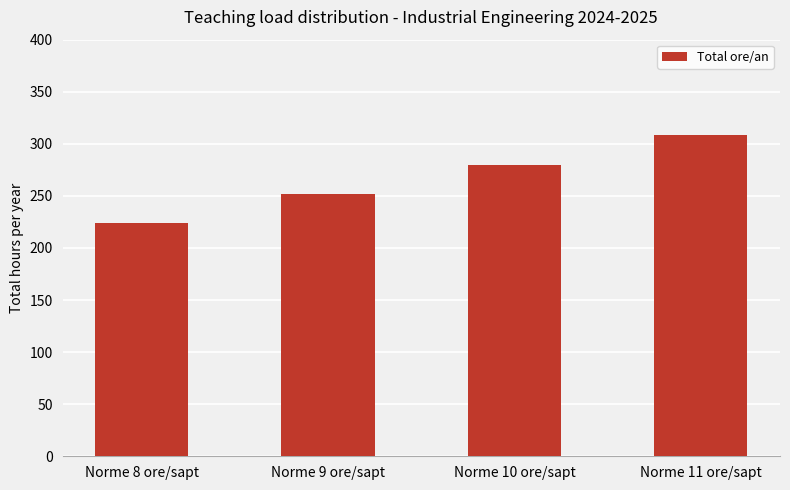

How many values are below 280?

2